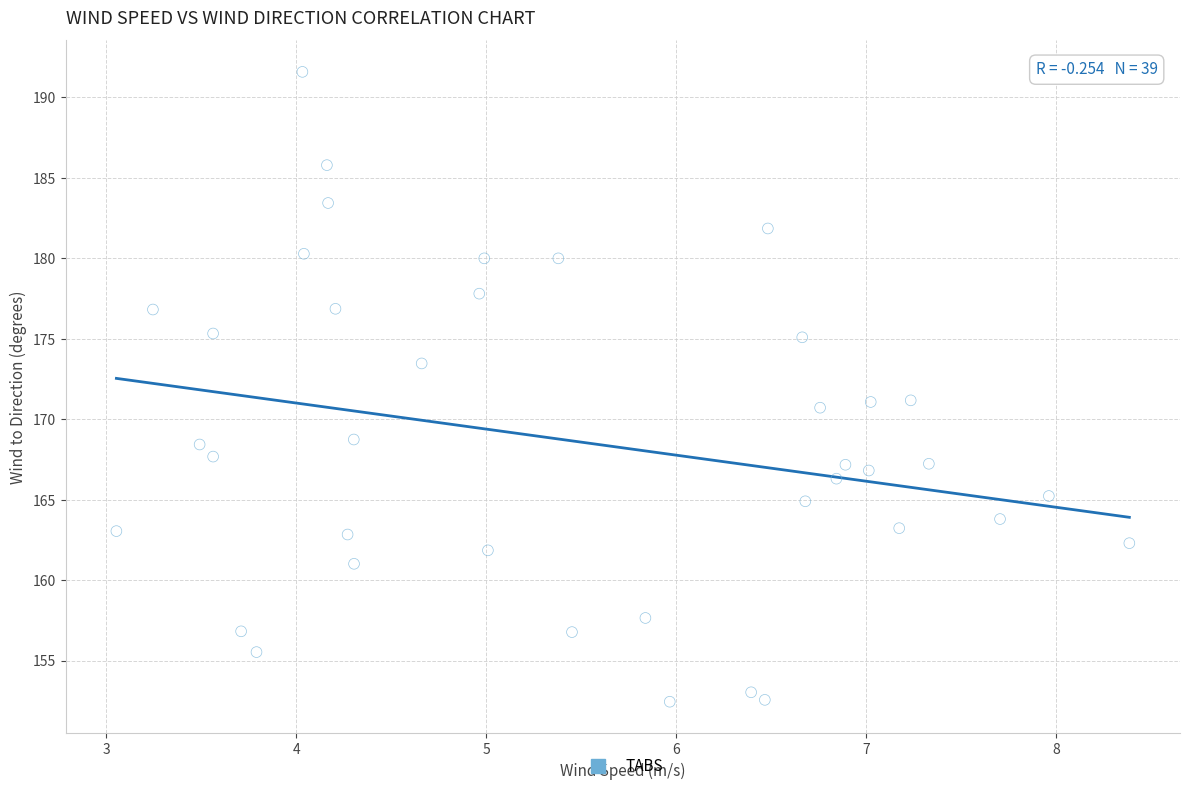

What is the range of X values (max minus min)?

5.3